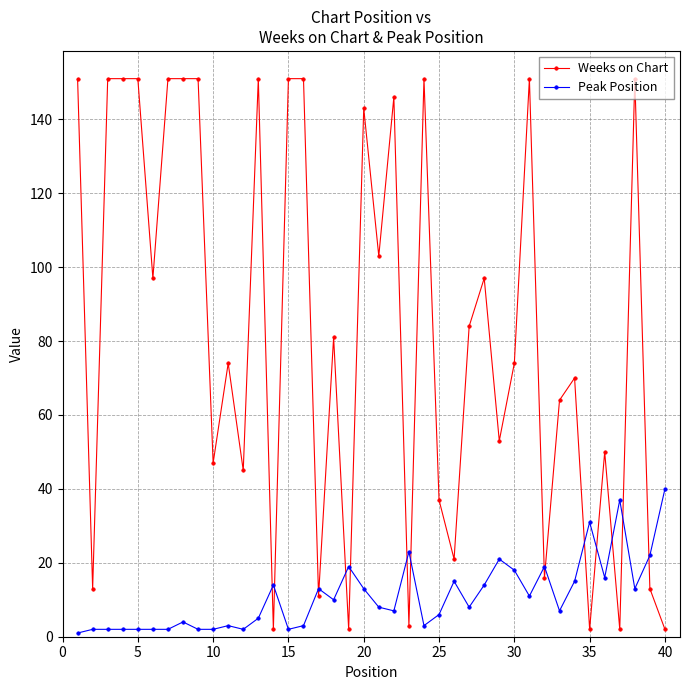

Which series has the widest spread of values?

Weeks on Chart